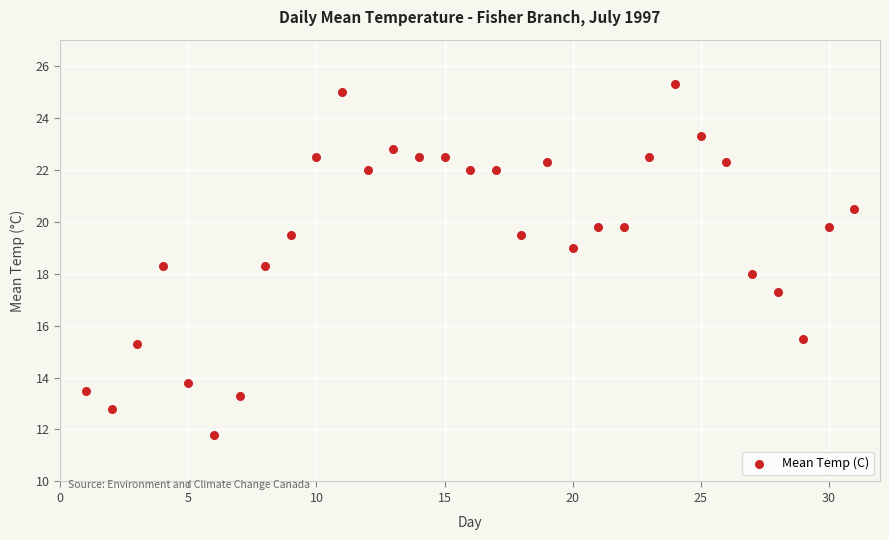

What is the range of Y values (max minus min)?

13.5